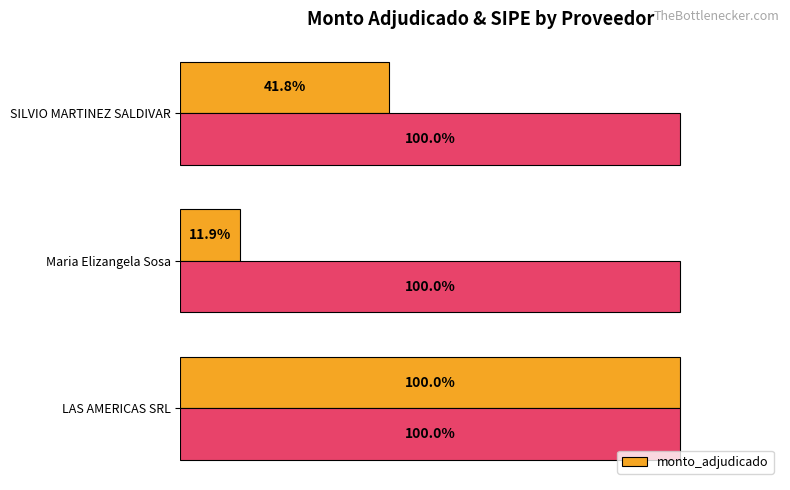

What is the maximum value shown in the chart?

100.0